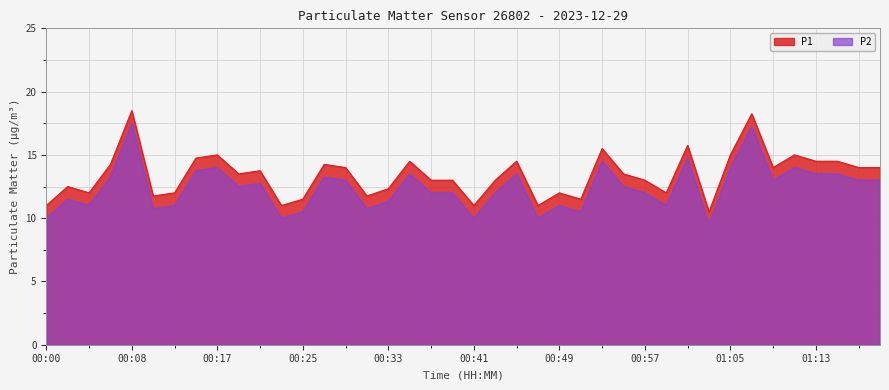

True or false: P2 has a value of 13.0 at 01:17.

True